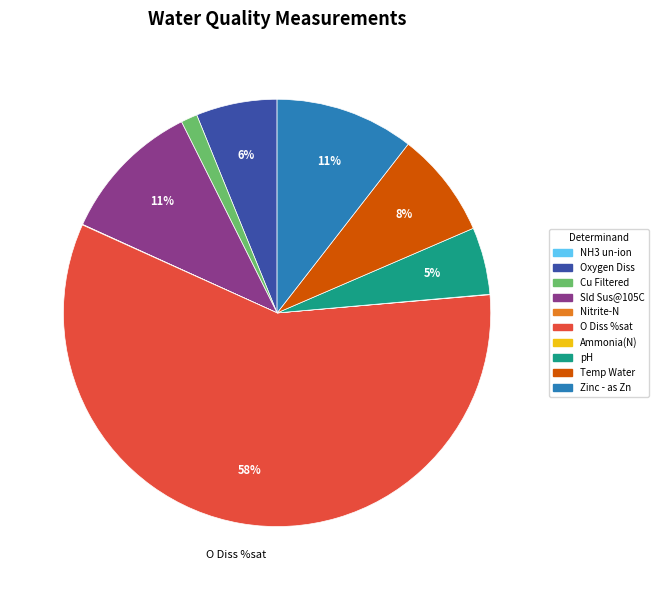

To the nearest percent, what is the difference between the largest and smallest slice percentages?

58%